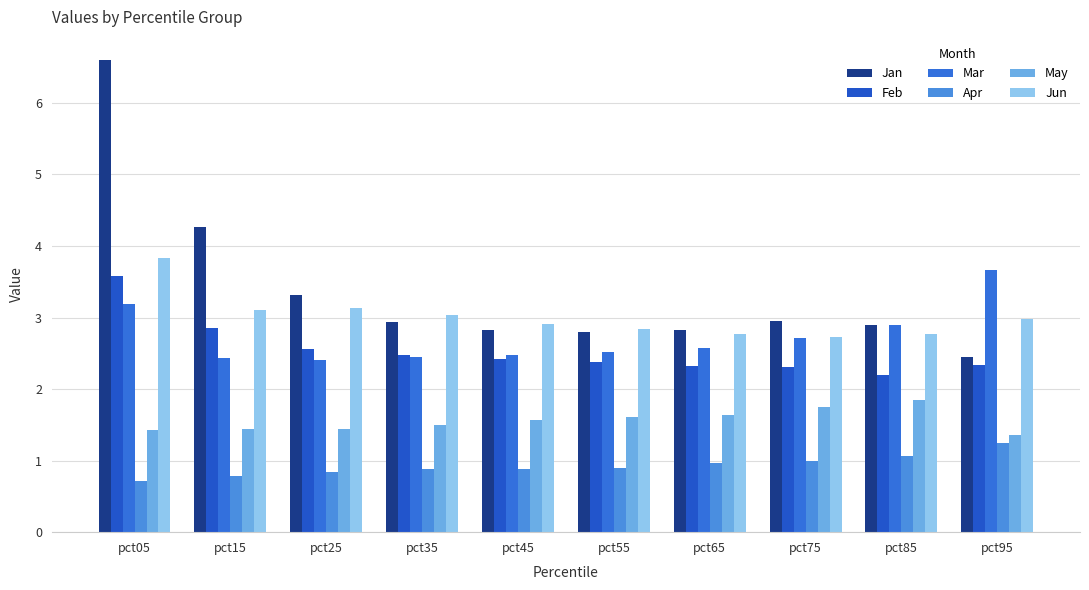

At which category is the sum across all series the highest?

pct05